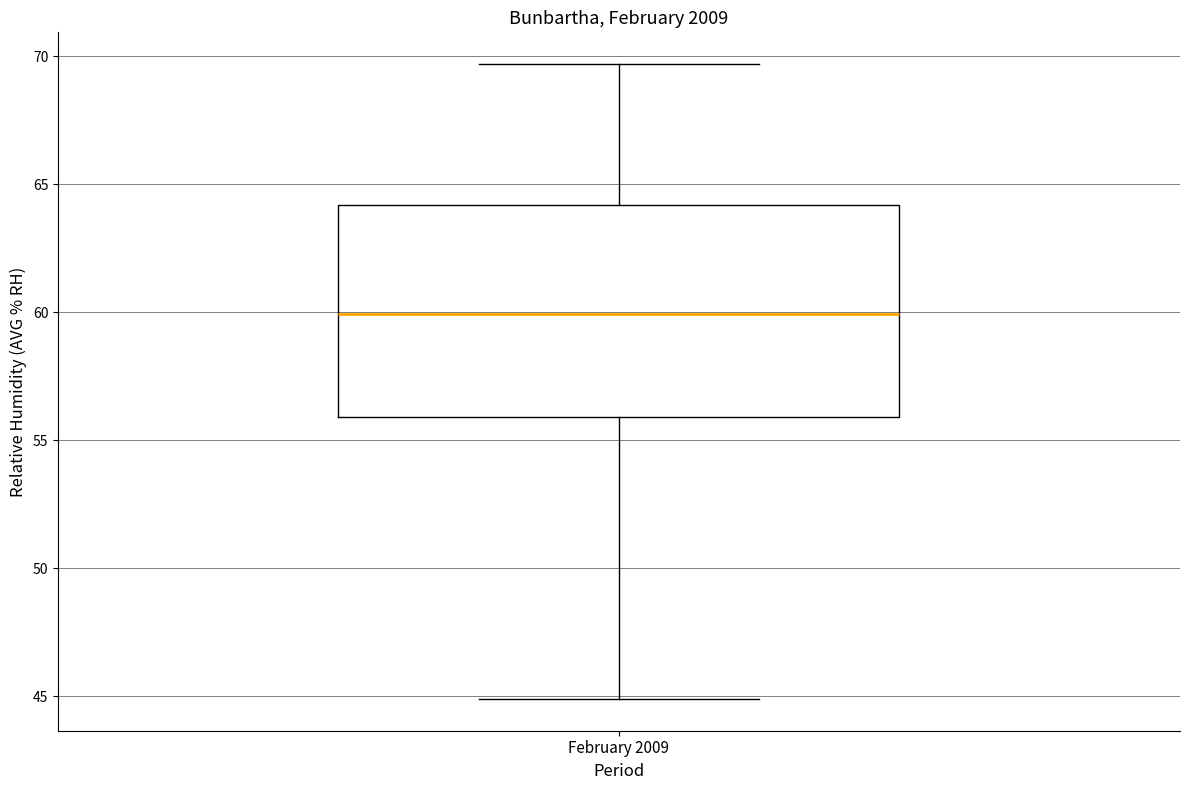

Read this box plot against the y-axis: the position of the median line, the range covered by the box, and the ends of both whiskers. The values are not printed on the chart, so give them approximately, as read against the axis.

median 60.0, box 56.0 to 64.0, whiskers 45.0 to 69.5